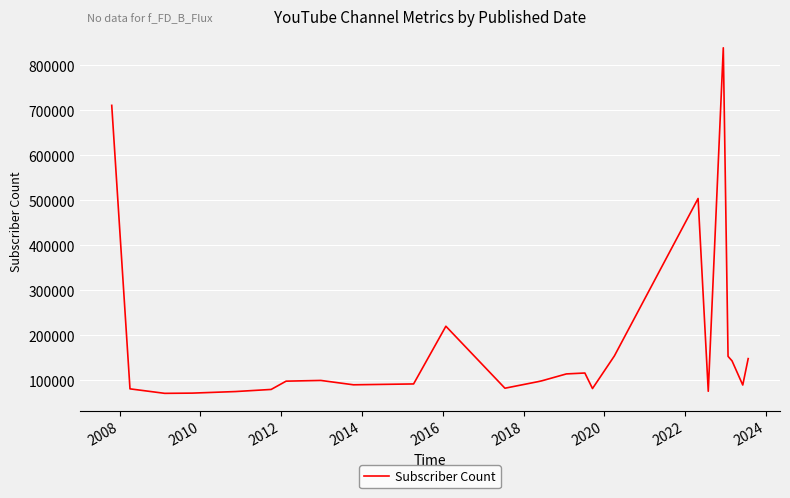

What is the difference between the maximum and minimum values?

768200